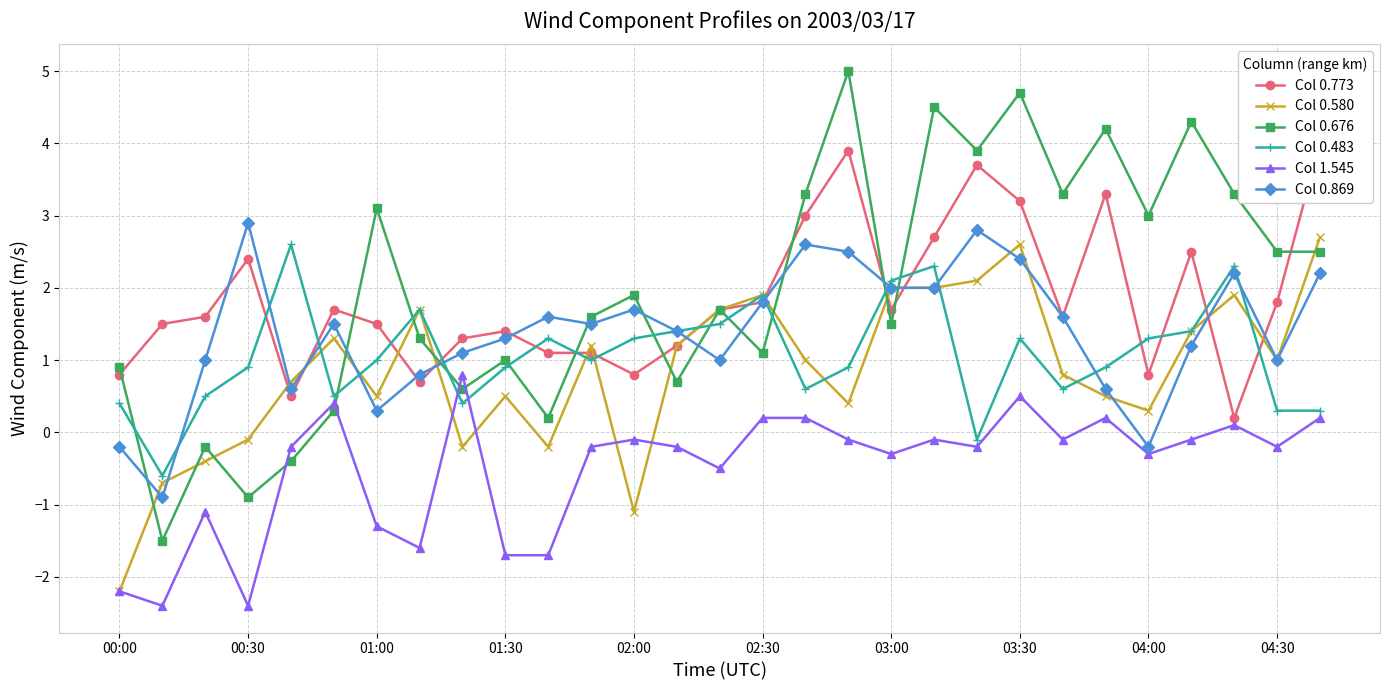

What is the lowest value of the Col 0.869 series?

-0.9